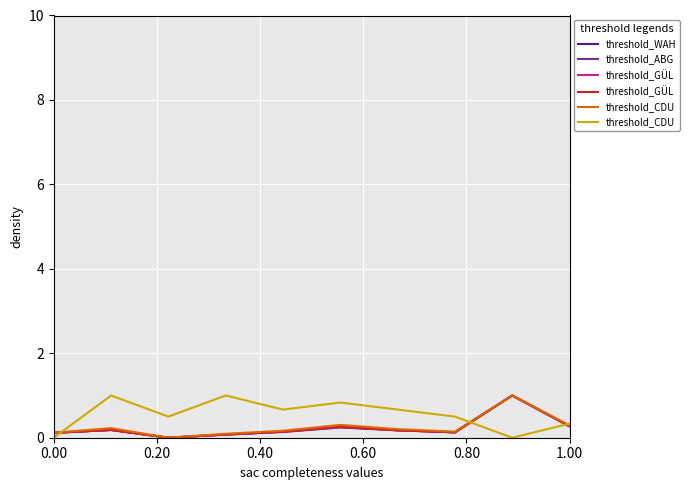

What are all the series names shown in the legend?

threshold_WAH, threshold_ABG, threshold_GÜL, threshold_CDU